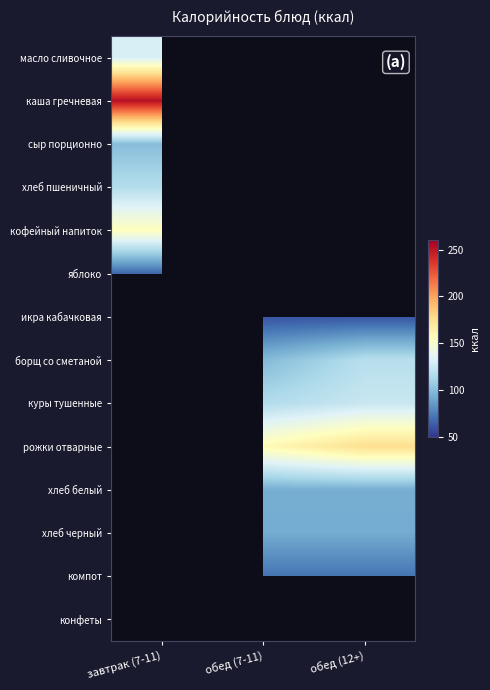

At which label does сыр порционно reach its peak?

завтрак (7-11)